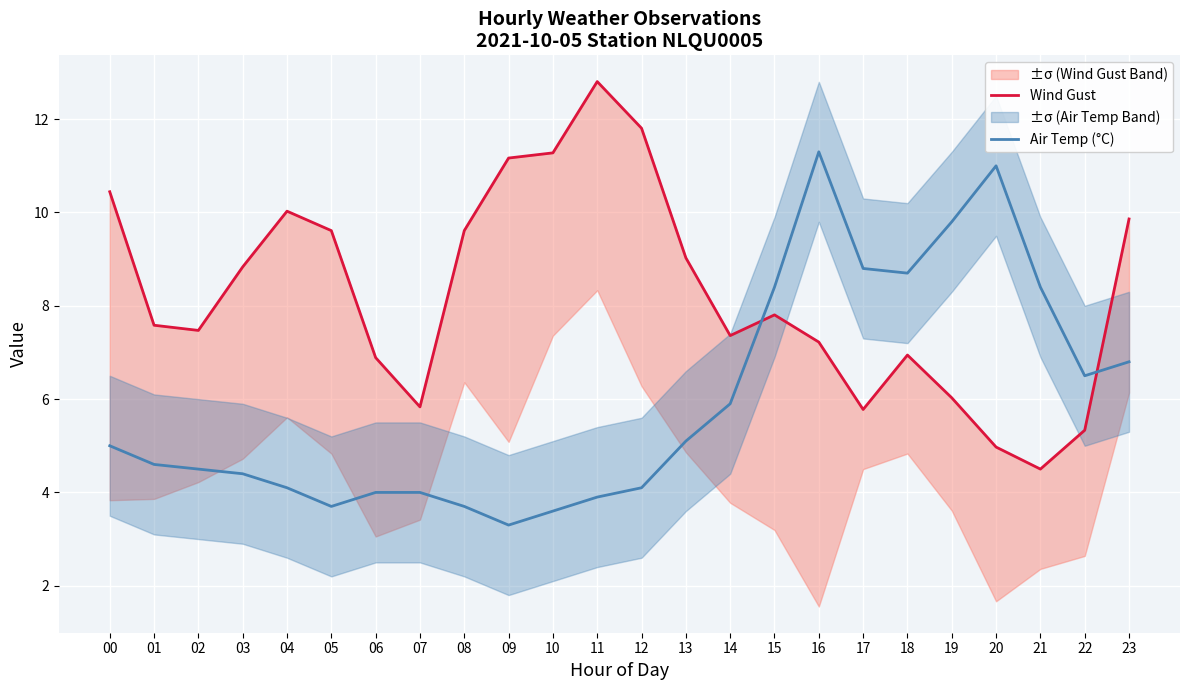

True or false: Wind Gust has a value of 10.1 at 01.

False